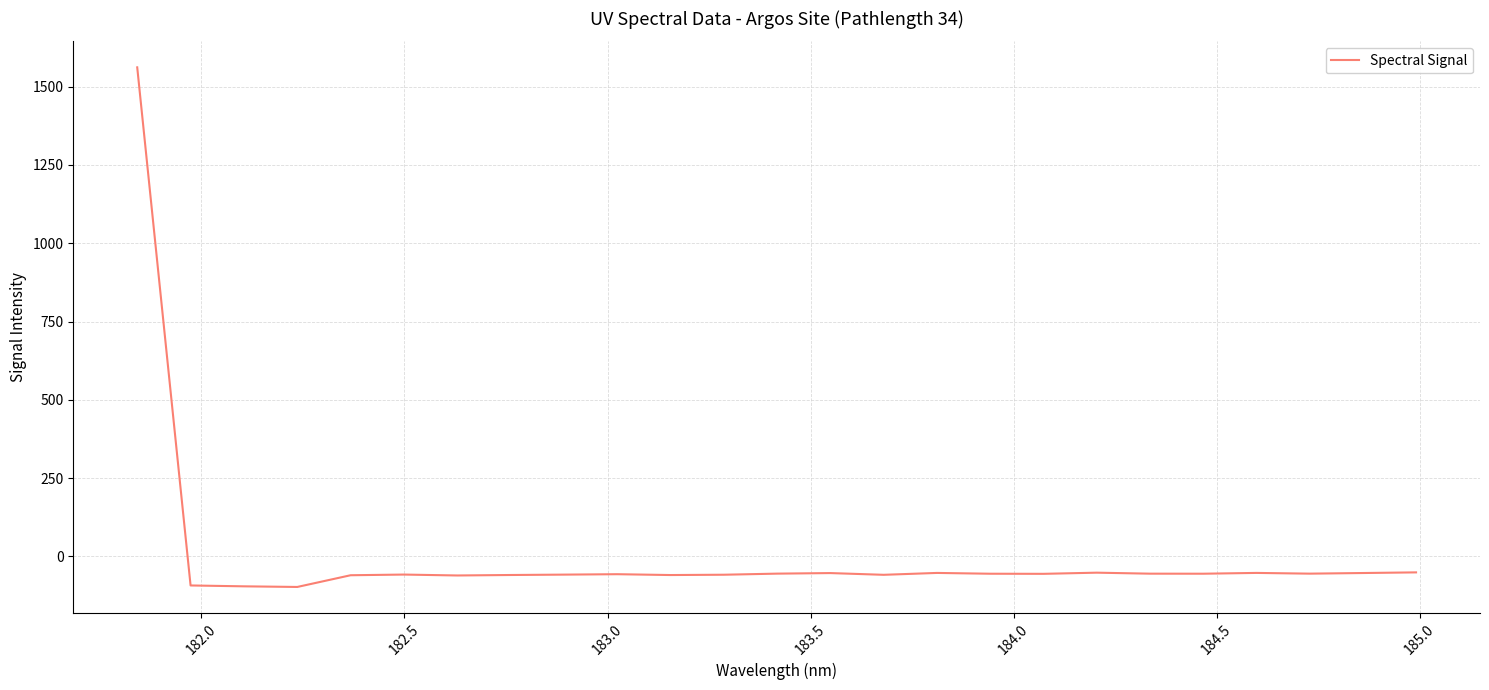

What is the smallest value displayed?

-97.8